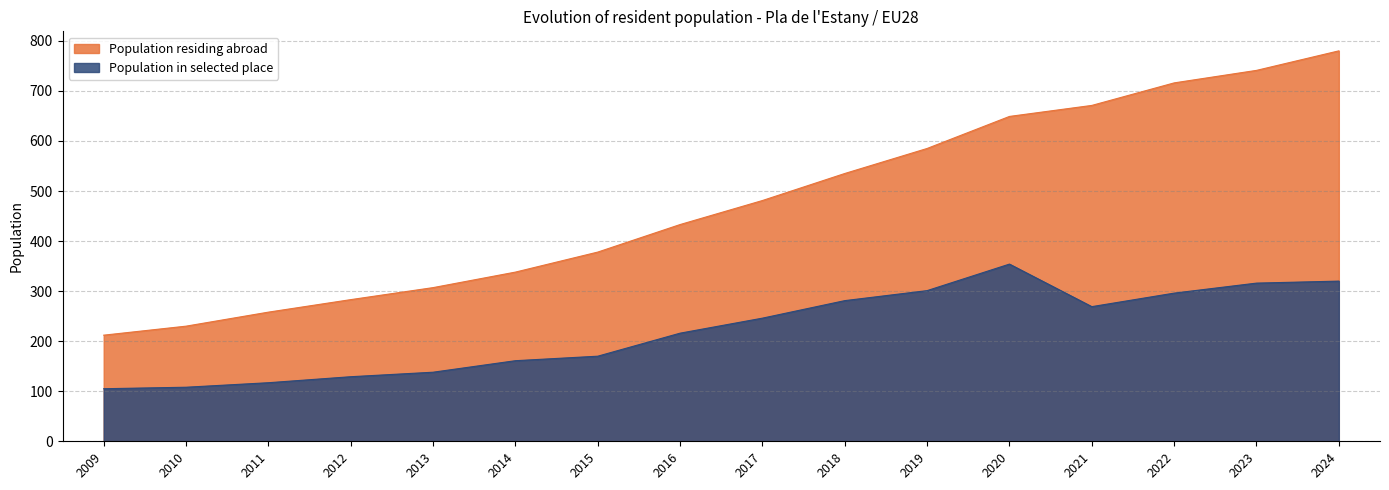

List the labels in order of Population in selected place value, largest first.

2020, 2024, 2023, 2019, 2022, 2018, 2021, 2017, 2016, 2015, 2014, 2013, 2012, 2011, 2010, 2009